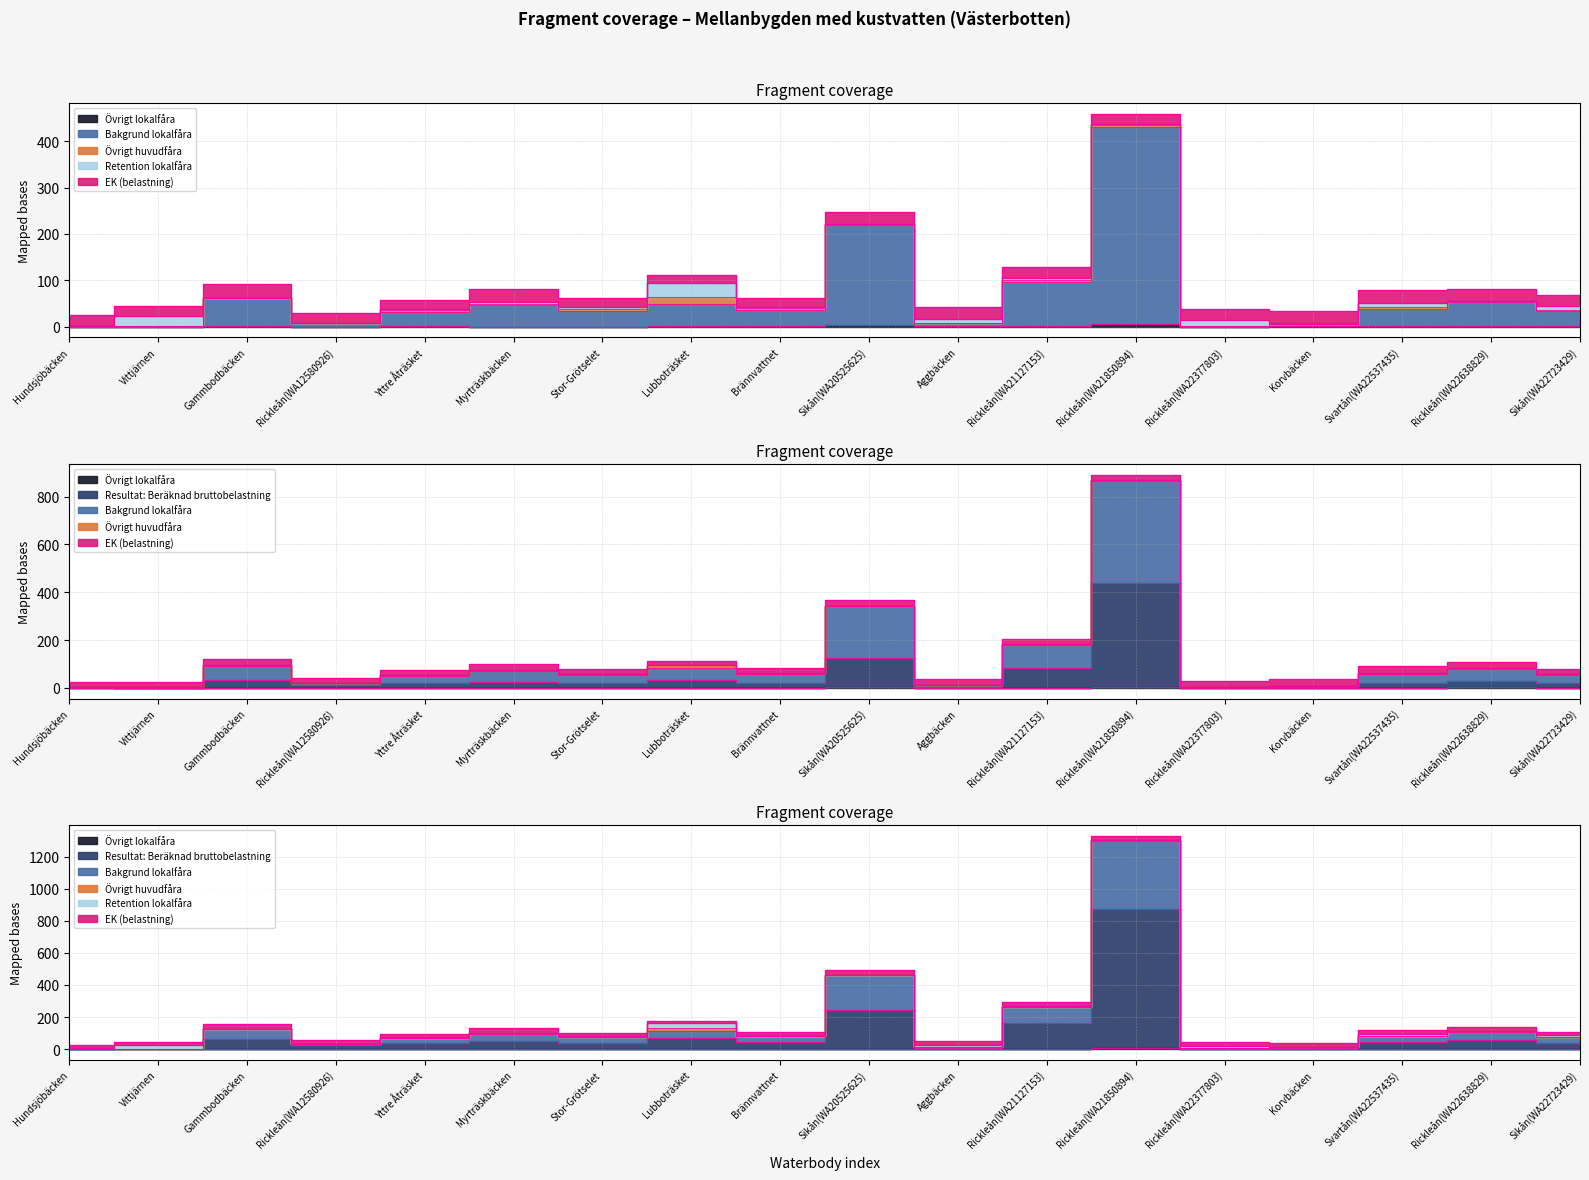

What is the sum of the Resultat: Beräknad bruttobelastning values at Rickleån(WA21127153) and Svartån(WA22537435)?

207.9